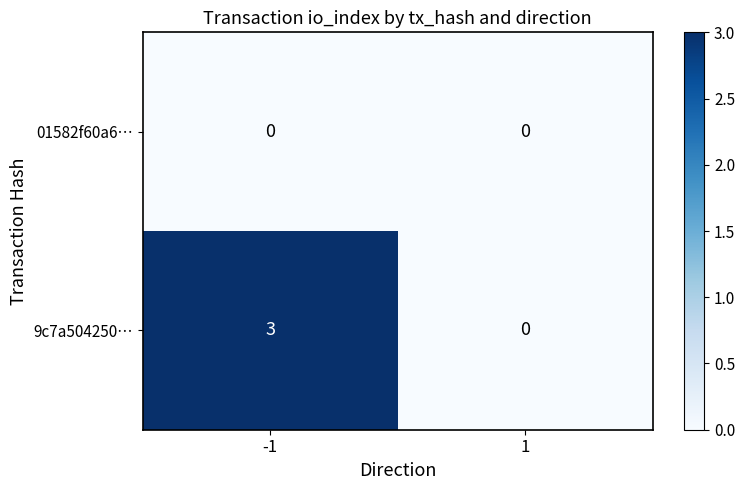

What is the difference between the maximum and minimum values in the 9c7a504250… series?

3